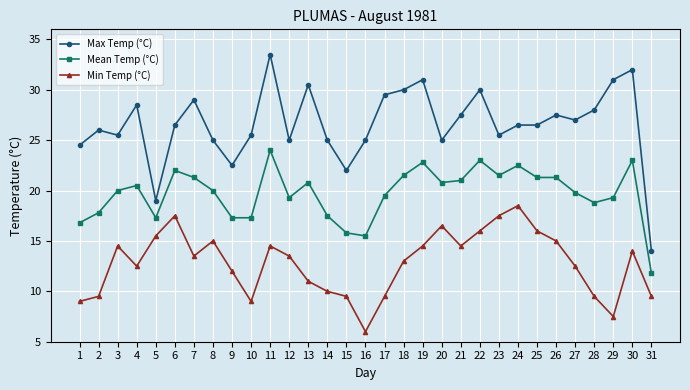

Reading left to right, extract all data points from this chart.

Max Temp (°C): 1=24.5	2=26.0	3=25.5	4=28.5	5=19.0	6=26.5	7=29.0	8=25.0	9=22.5	10=25.5	11=33.5	12=25.0	13=30.5	14=25.0	15=22.0	16=25.0	17=29.5	18=30.0	19=31.0	20=25.0	21=27.5	22=30.0	23=25.5	24=26.5	25=26.5	26=27.5	27=27.0	28=28.0	29=31.0	30=32.0	31=14.0
Mean Temp (°C): 1=16.8	2=17.8	3=20.0	4=20.5	5=17.3	6=22.0	7=21.3	8=20.0	9=17.3	10=17.3	11=24.0	12=19.3	13=20.8	14=17.5	15=15.8	16=15.5	17=19.5	18=21.5	19=22.8	20=20.8	21=21.0	22=23.0	23=21.5	24=22.5	25=21.3	26=21.3	27=19.8	28=18.8	29=19.3	30=23.0	31=11.8
Min Temp (°C): 1=9.0	2=9.5	3=14.5	4=12.5	5=15.5	6=17.5	7=13.5	8=15.0	9=12.0	10=9.0	11=14.5	12=13.5	13=11.0	14=10.0	15=9.5	16=6.0	17=9.5	18=13.0	19=14.5	20=16.5	21=14.5	22=16.0	23=17.5	24=18.5	25=16.0	26=15.0	27=12.5	28=9.5	29=7.5	30=14.0	31=9.5